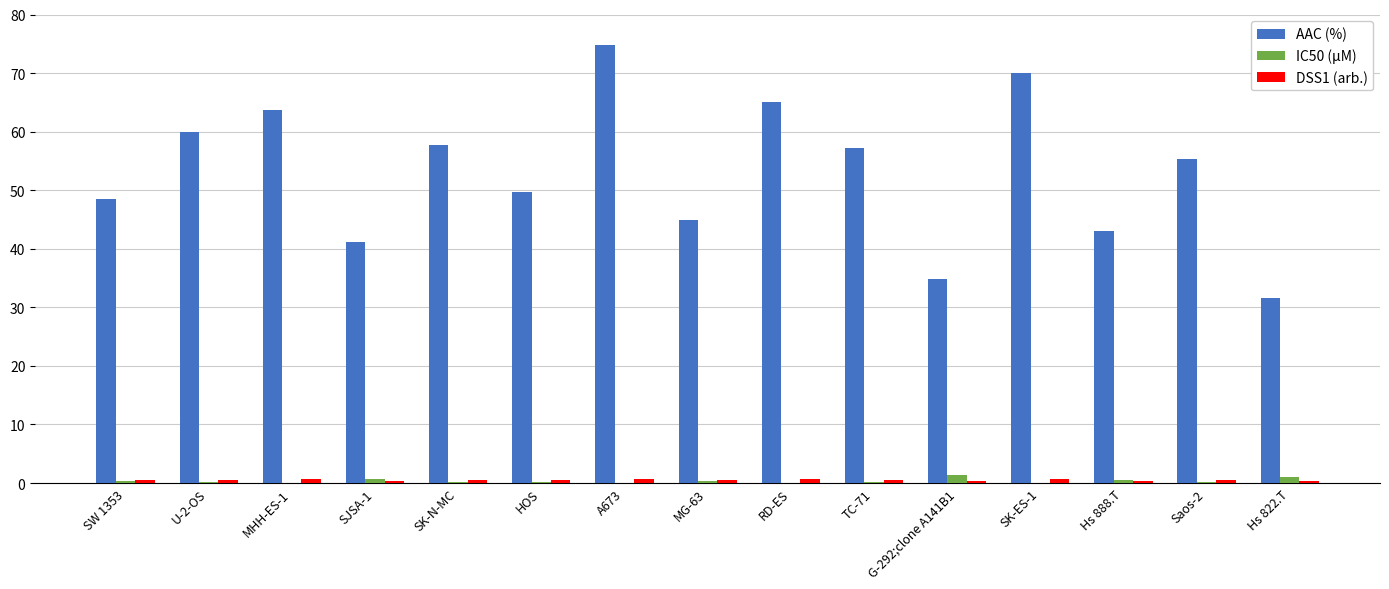

What is the maximum value for AAC (%)?

74.8